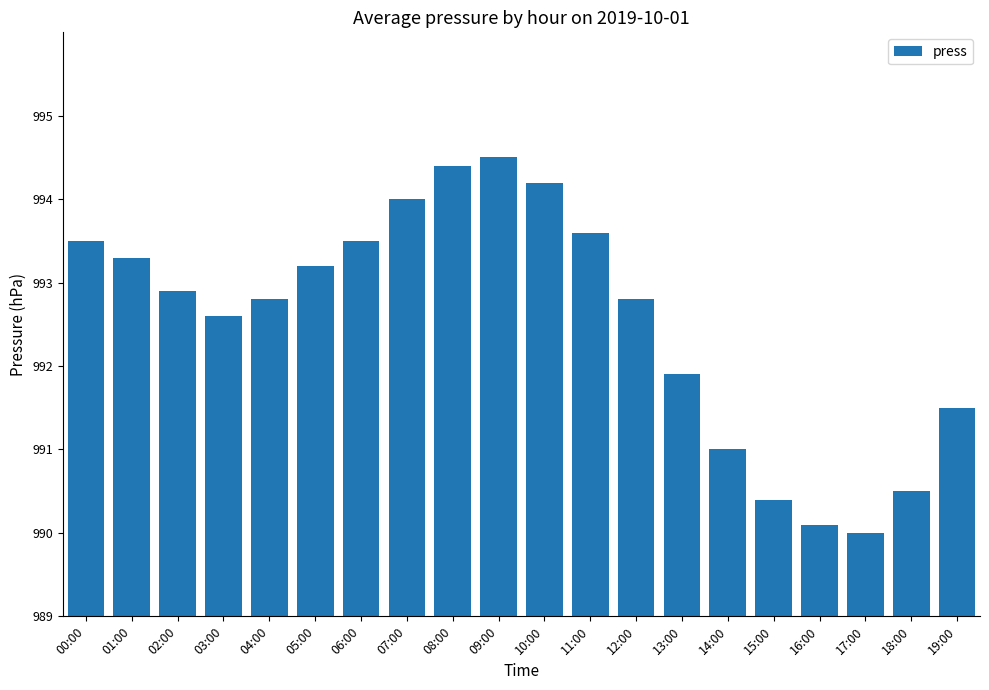

What is the difference between the values at 07:00 and 05:00?

0.8